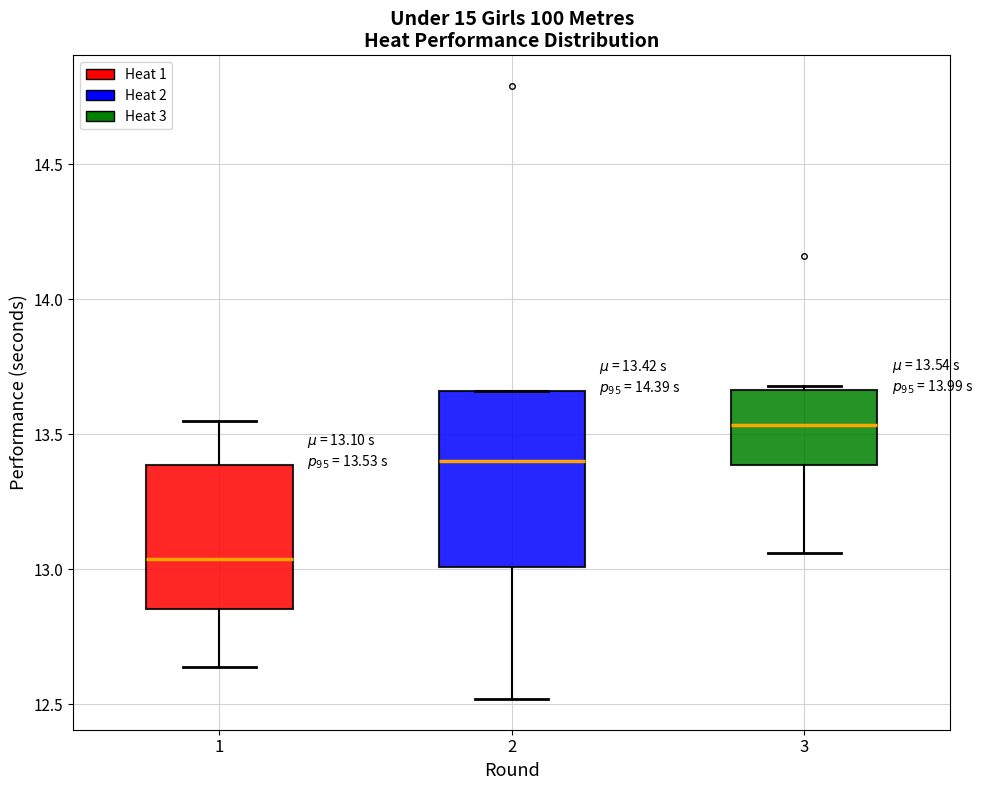

Comparing the boxes themselves (not the whiskers), which one is the tallest?

2